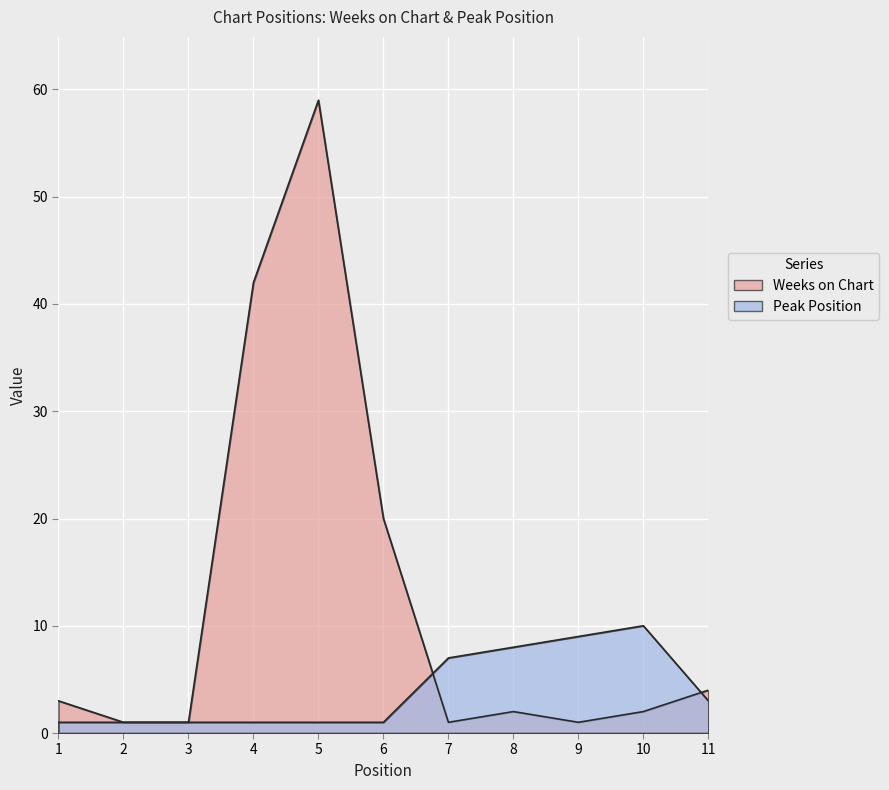

True or false: Weeks on Chart has a value of 3 at 8.

False